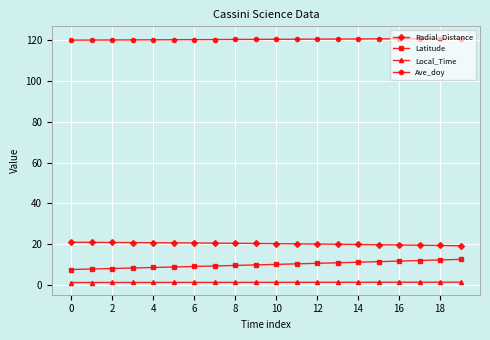

Rank the series by their maximum value, from lowest to highest.

Local_Time, Latitude, Radial_Distance, Ave_doy